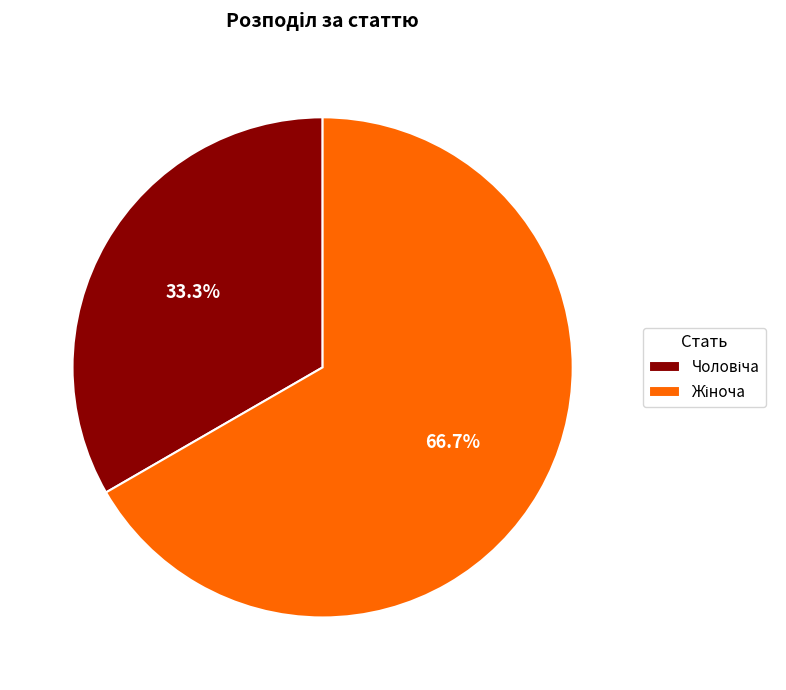

Is there any slice that represents more than half of the pie?

Yes